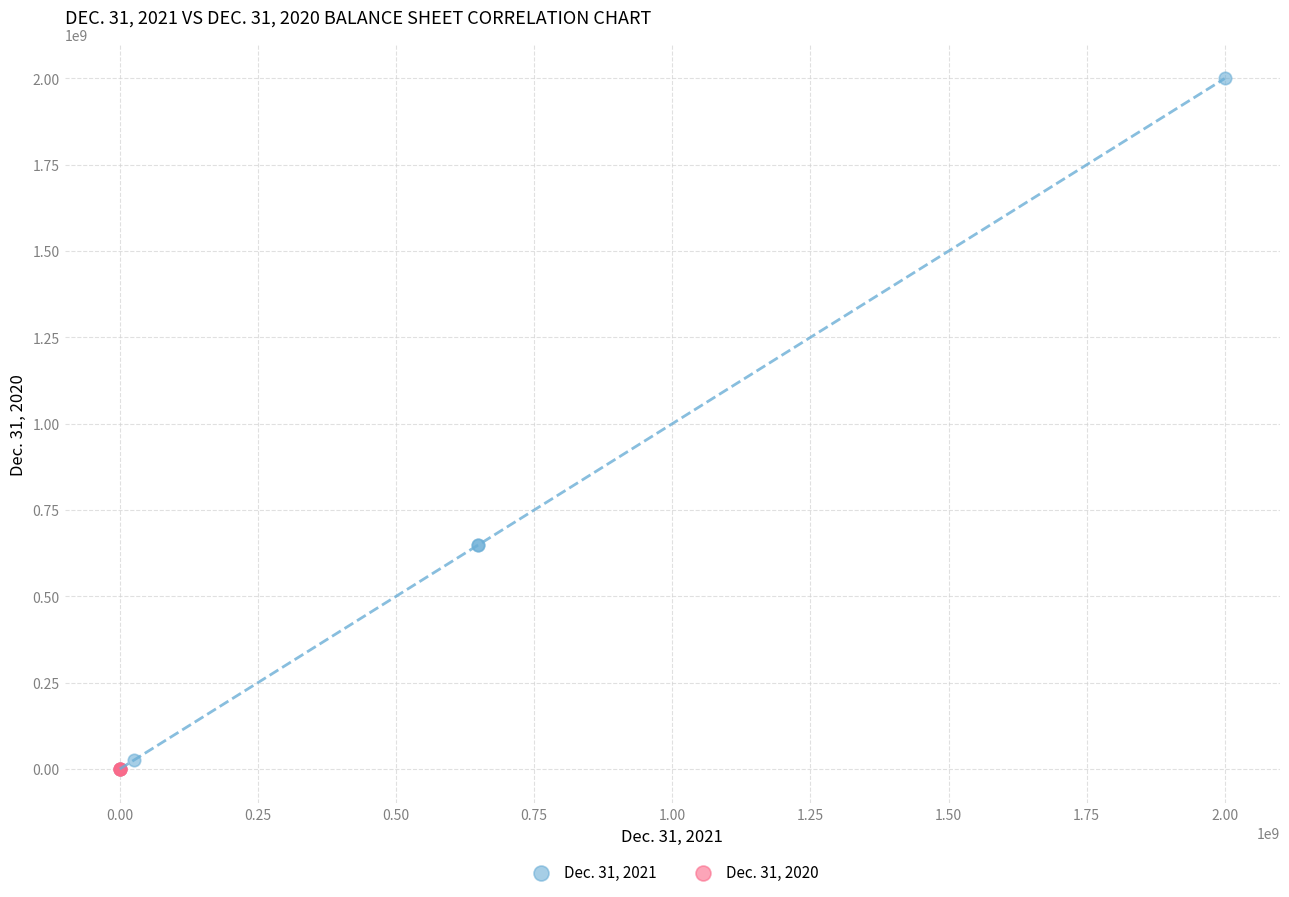

Which series has the widest spread of Y values?

Dec. 31, 2021